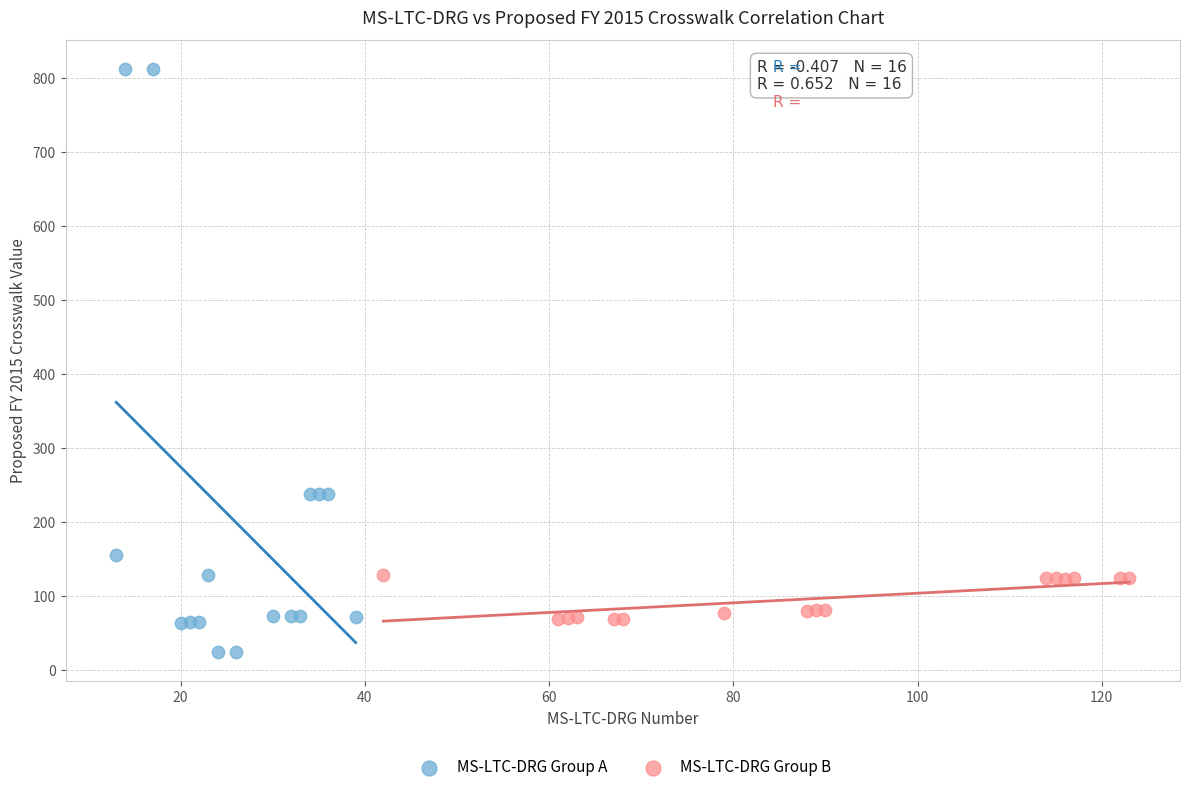

Which series has the largest Y range (max minus min)?

MS-LTC-DRG Group A